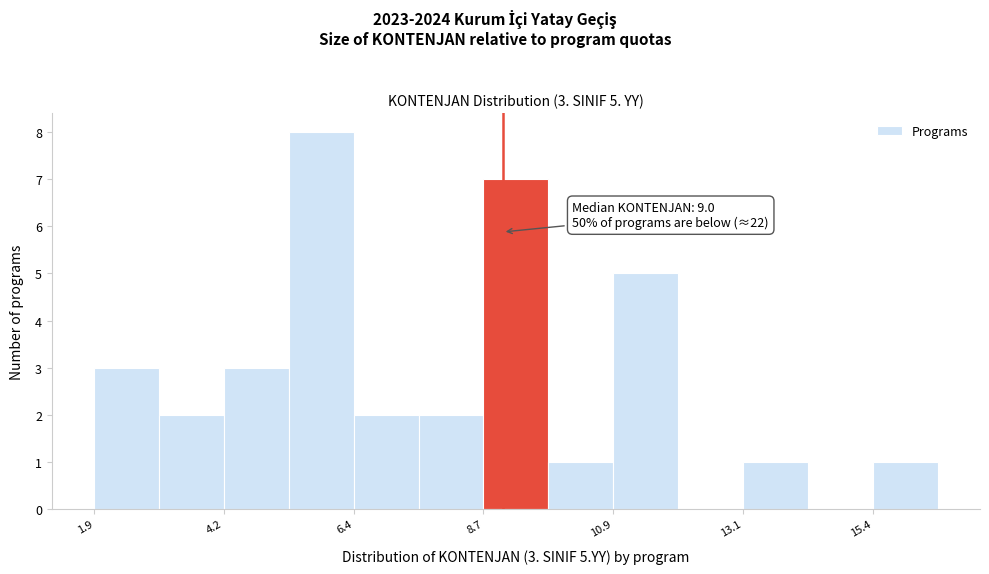

Read against the x-axis, roughly where is the centre of the tallest bar?

6.0